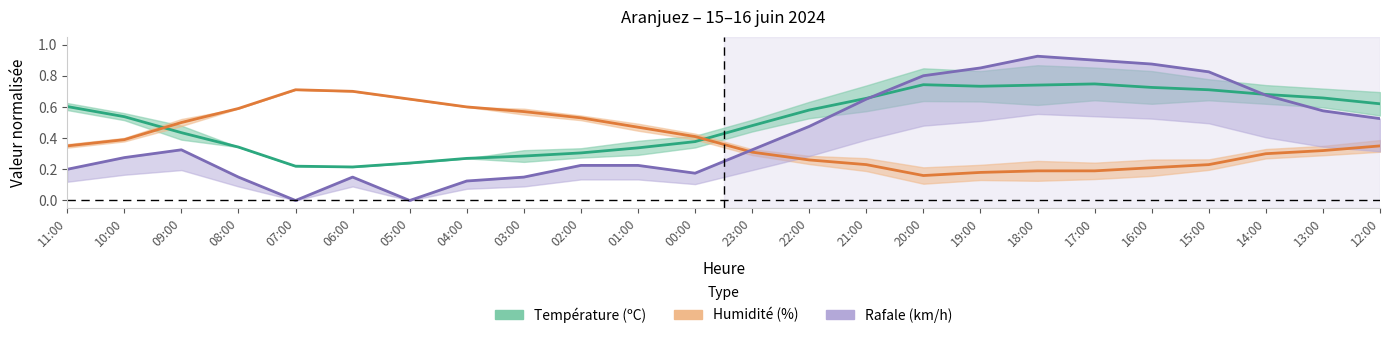

At 19:00, list the series in order from smallest to largest.

Humidité (%), Température (ºC), Rafale (km/h)